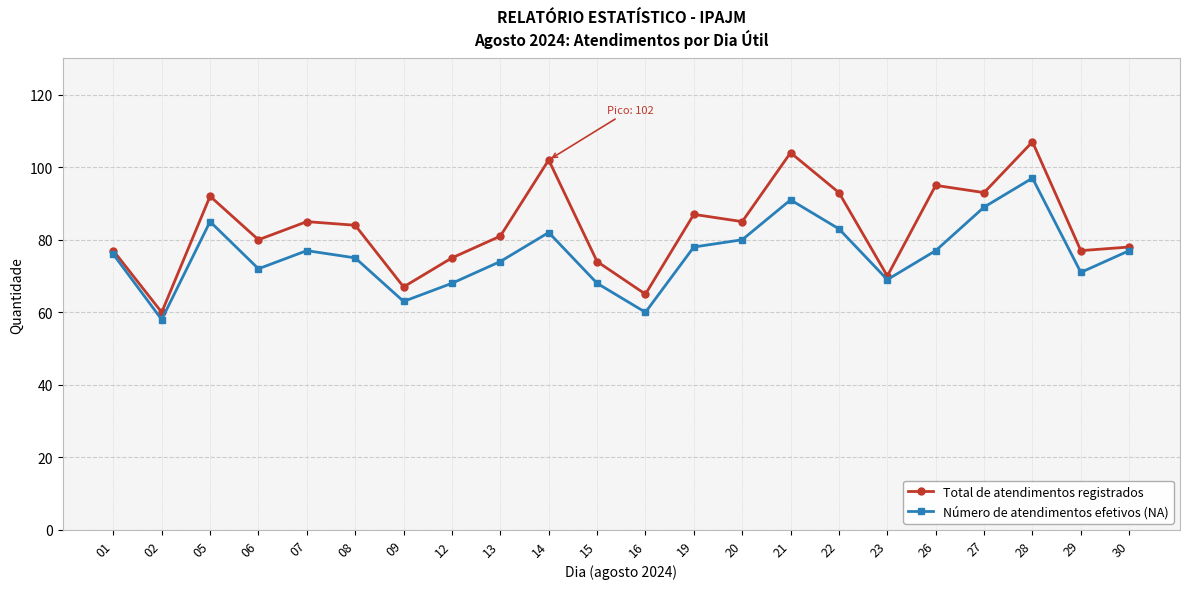

At which category is the sum across all series the highest?

28